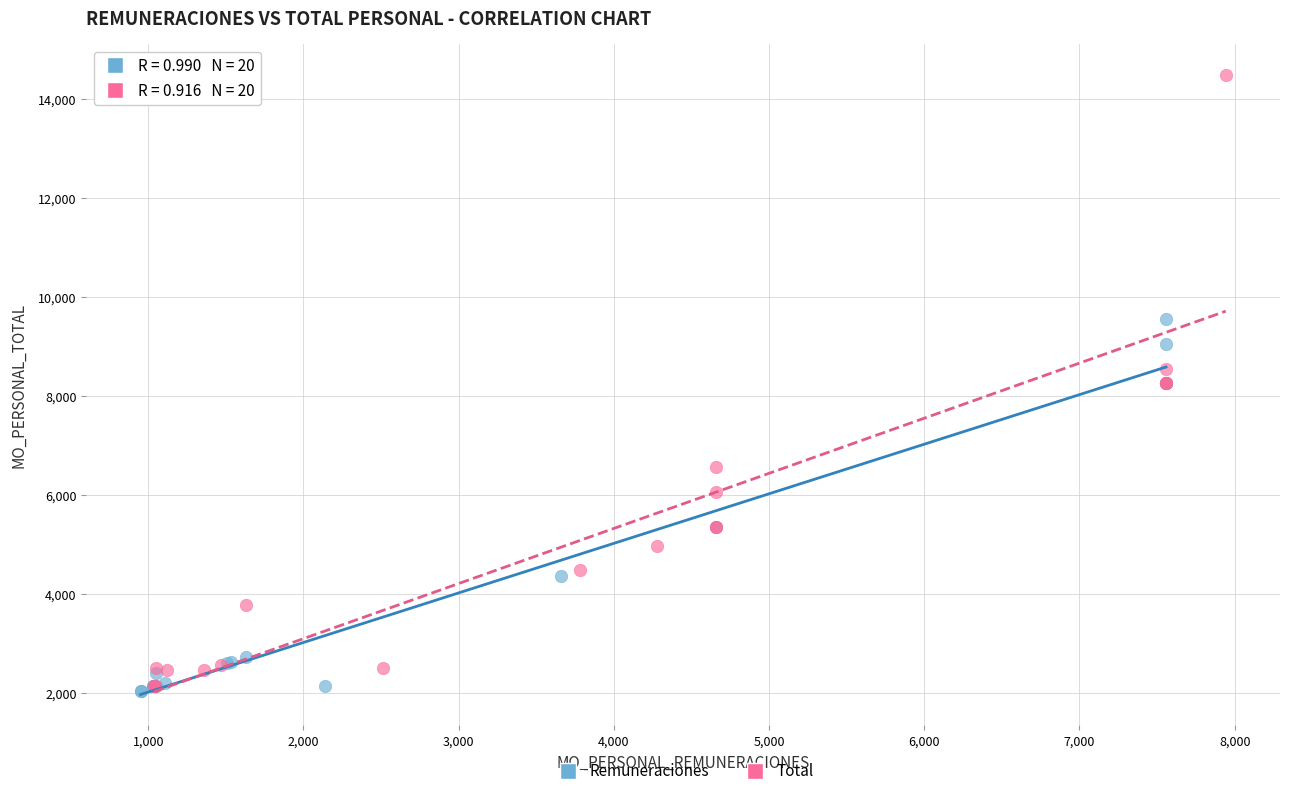

Which series reaches the maximum Y coordinate?

Total